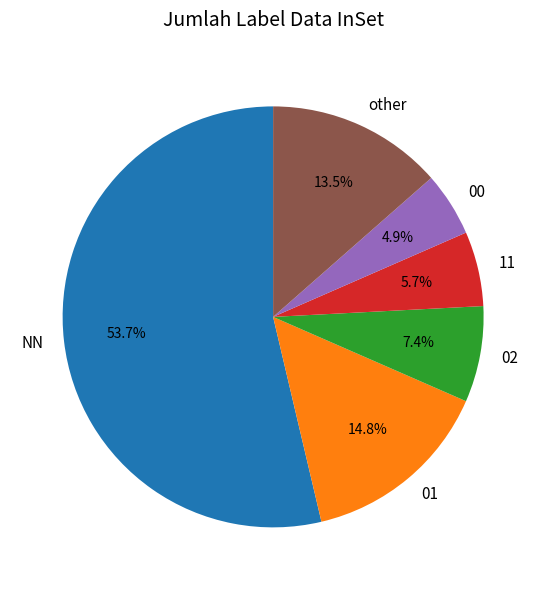

To the nearest percent, what is the difference between the largest and smallest slice percentages?

49%